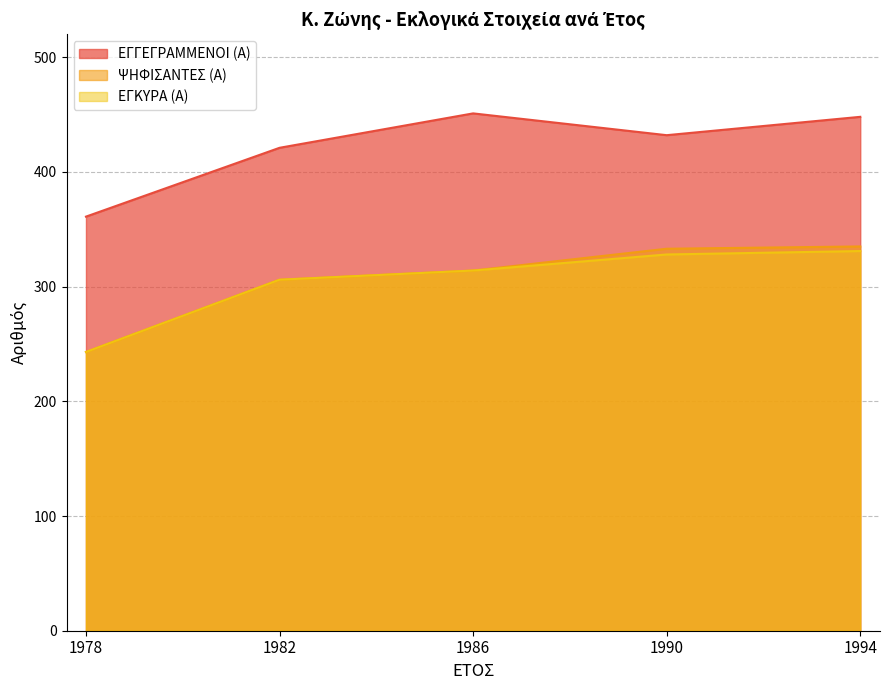

At which label is ΕΓΓΕΓΡΑΜΜΕΝΟΙ (Α) closest to 406?

1982